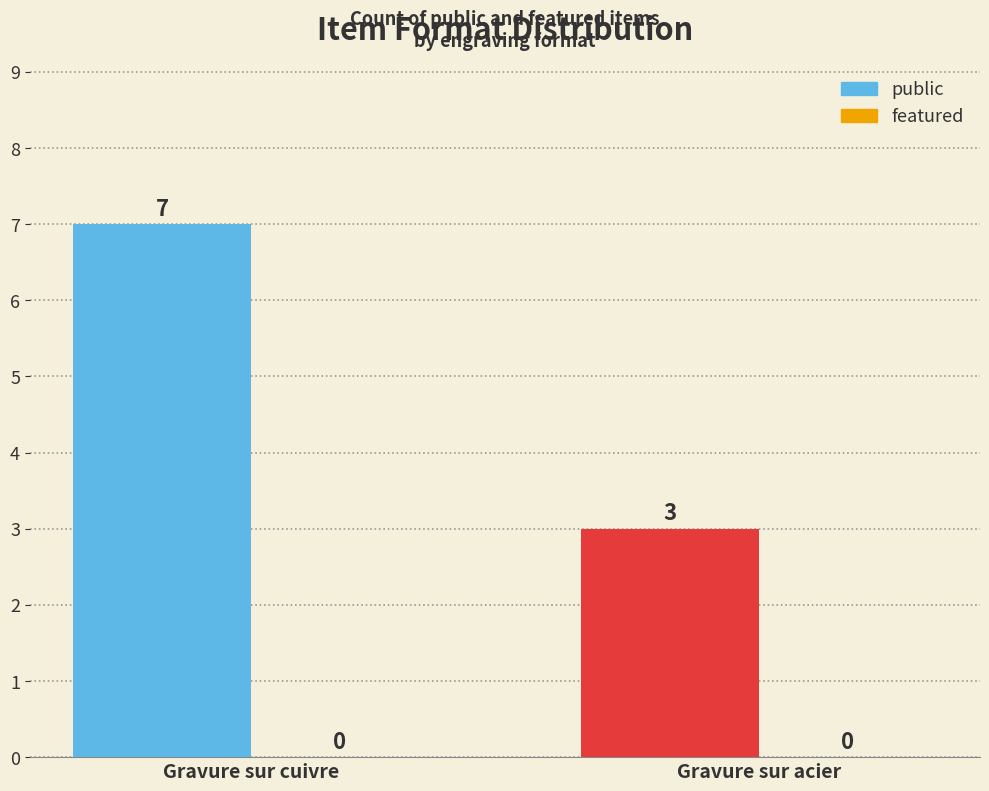

What is the difference between the values at Gravure sur cuivre and Gravure sur acier?

4